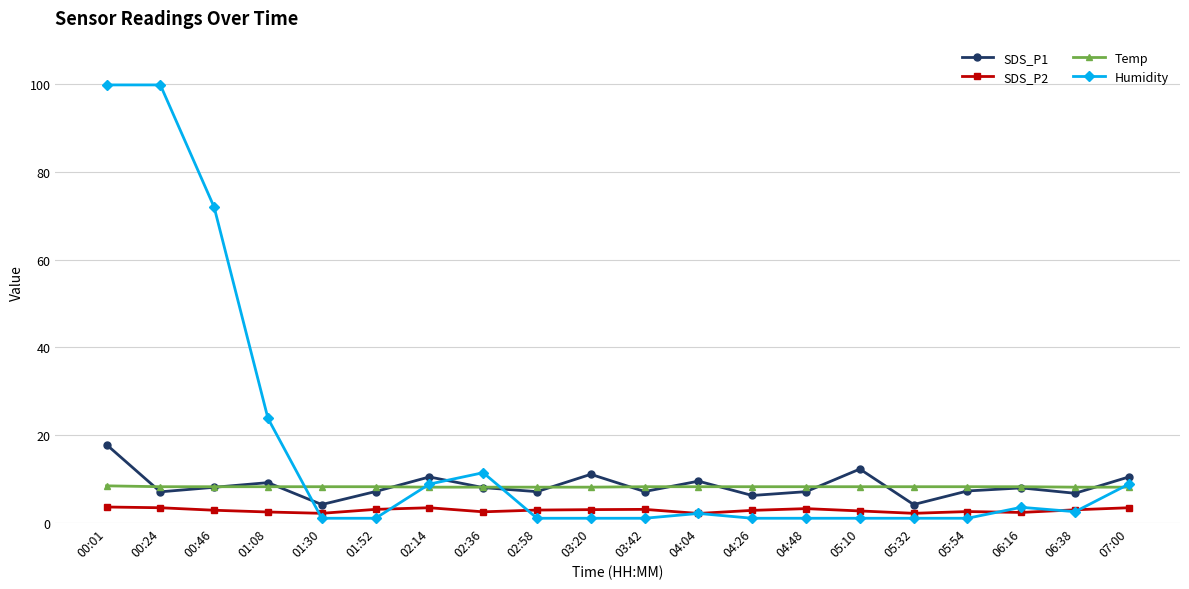

What is the value of the Humidity point at the 20th from the left?

8.8